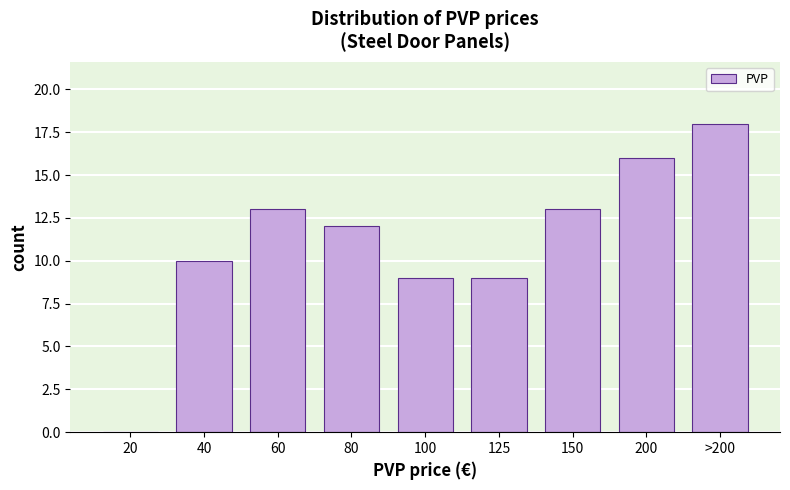

Reading left to right, list all the values displayed in this chart.

20=0	40=10	60=13	80=12	100=9	125=9	150=13	200=16	>200=18